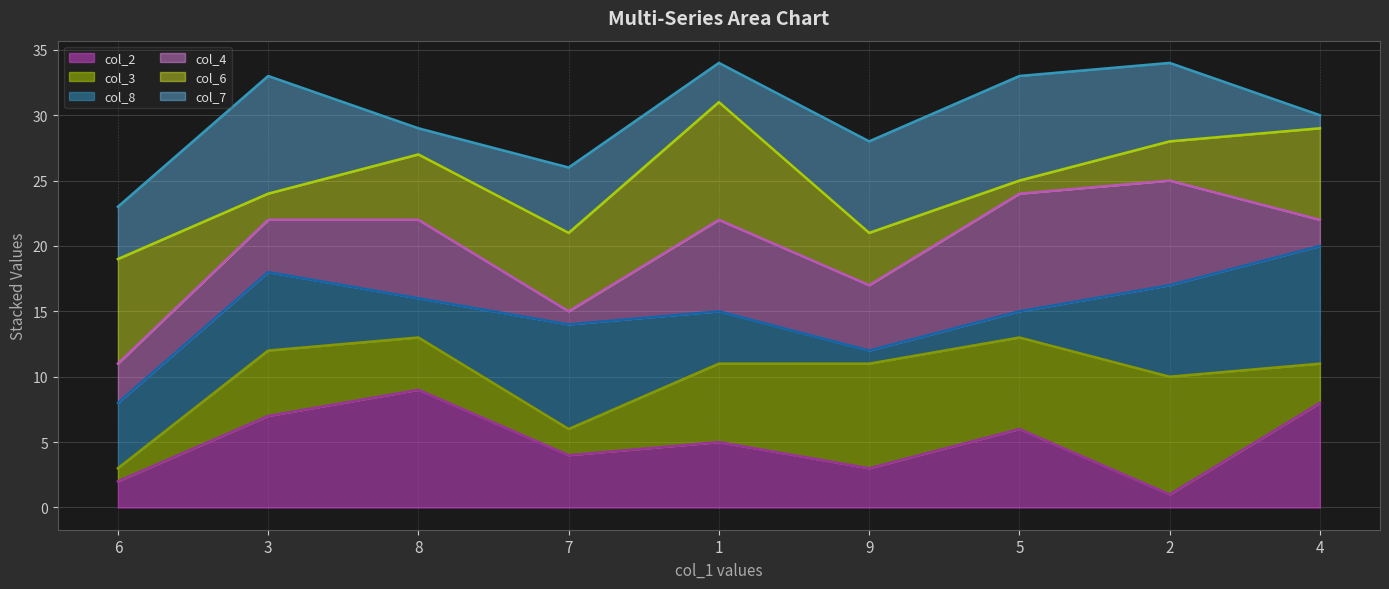

What is the difference between the maximum and minimum values in the col_3 line series?

10